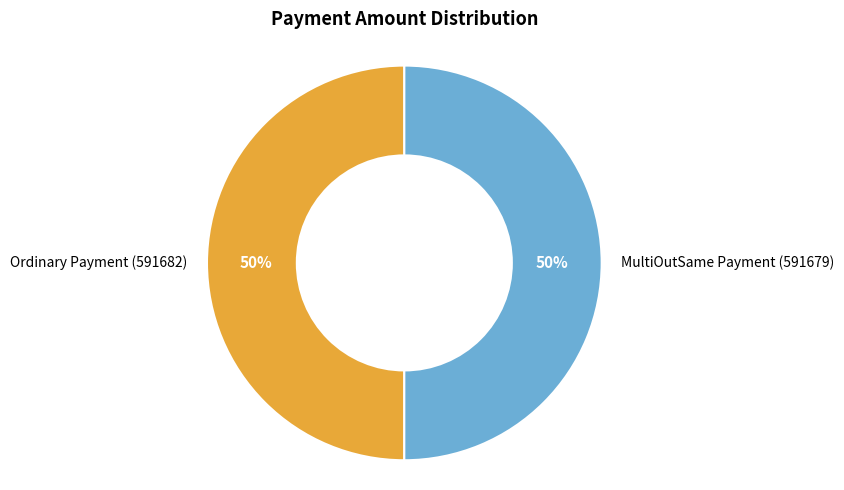

To the nearest percent, what is the combined percentage of Ordinary Payment (591682) and MultiOutSame Payment (591679)?

100%